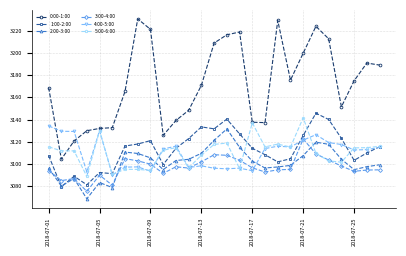

True or false: 2:00-3:00 has more than 0 interior local peaks.

True